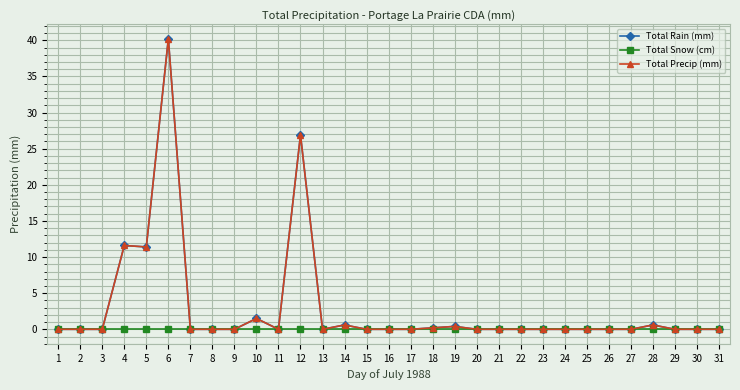

Is this an area chart (filled region under the line)?

No